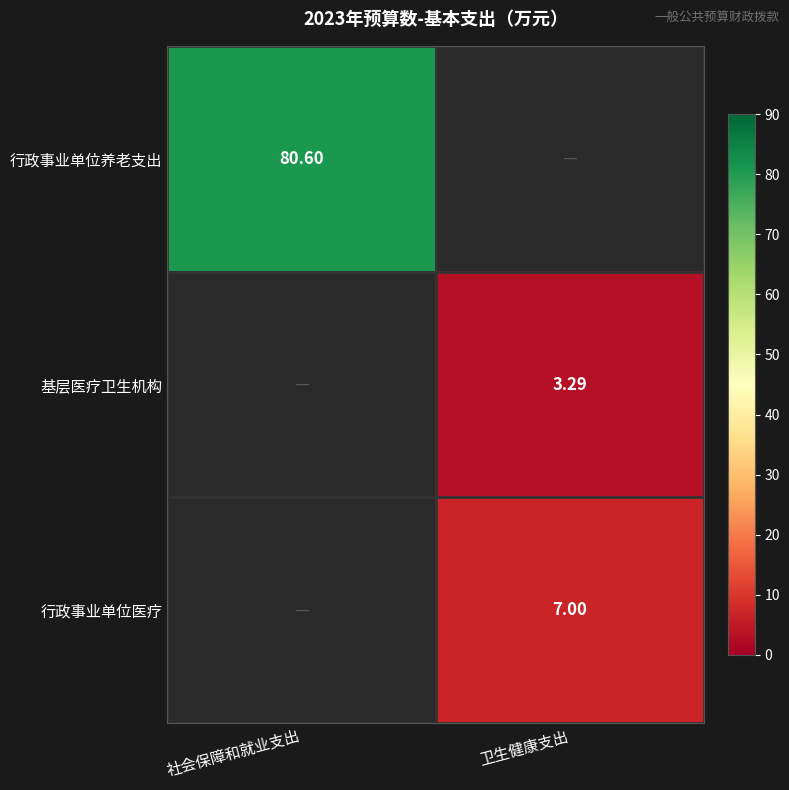

At how many categories does at least one series exceed 74?

1